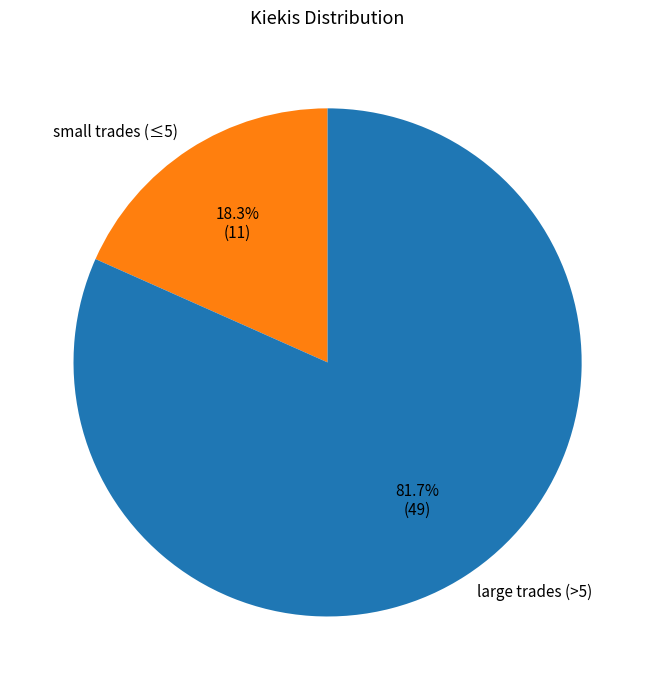

Between small trades (≤5) and large trades (>5), which is larger?

large trades (>5)